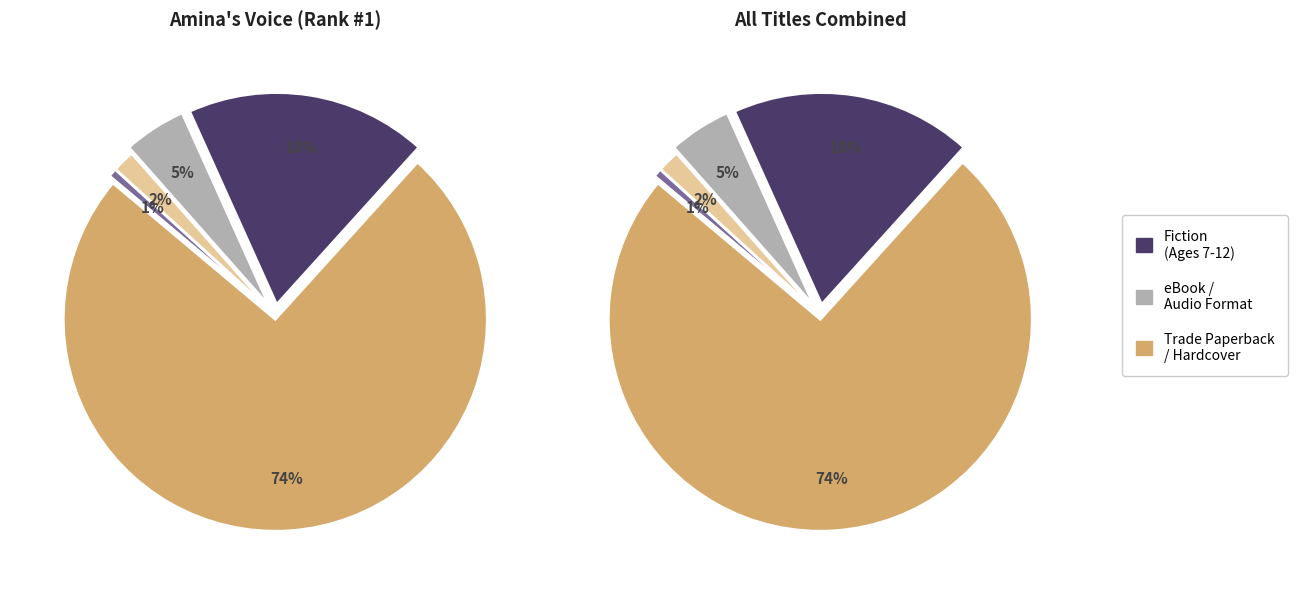

To the nearest percent, what is the difference between the largest and smallest slice percentages?

74%